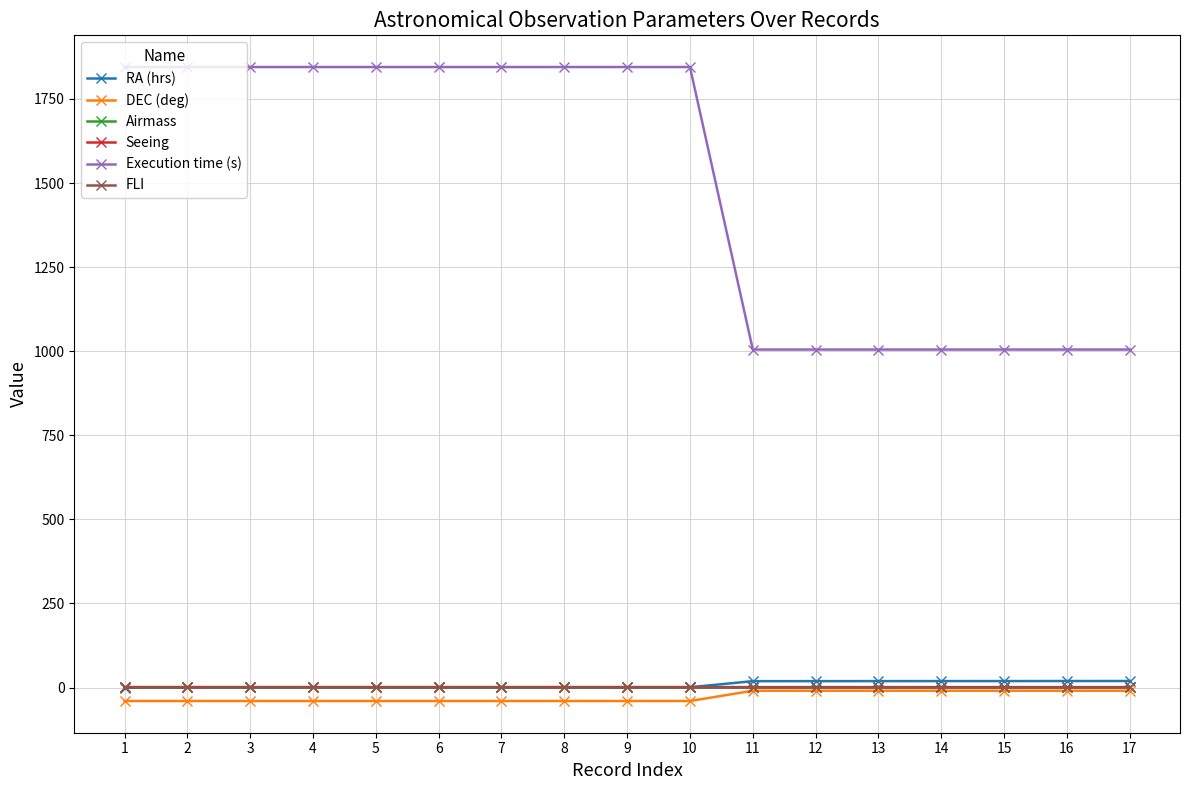

True or false: FLI and Execution time (s) intersect in this chart.

False